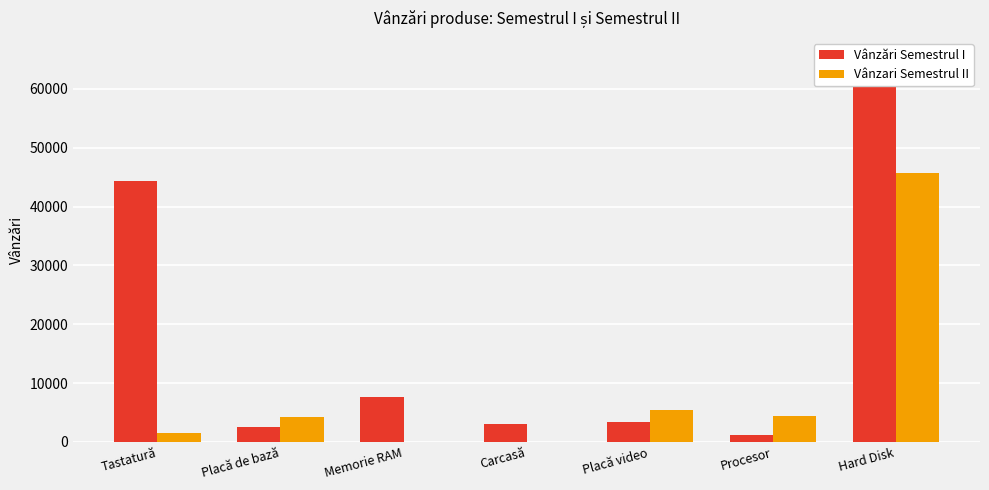

At which category does the chart reach its peak across all series?

Hard Disk